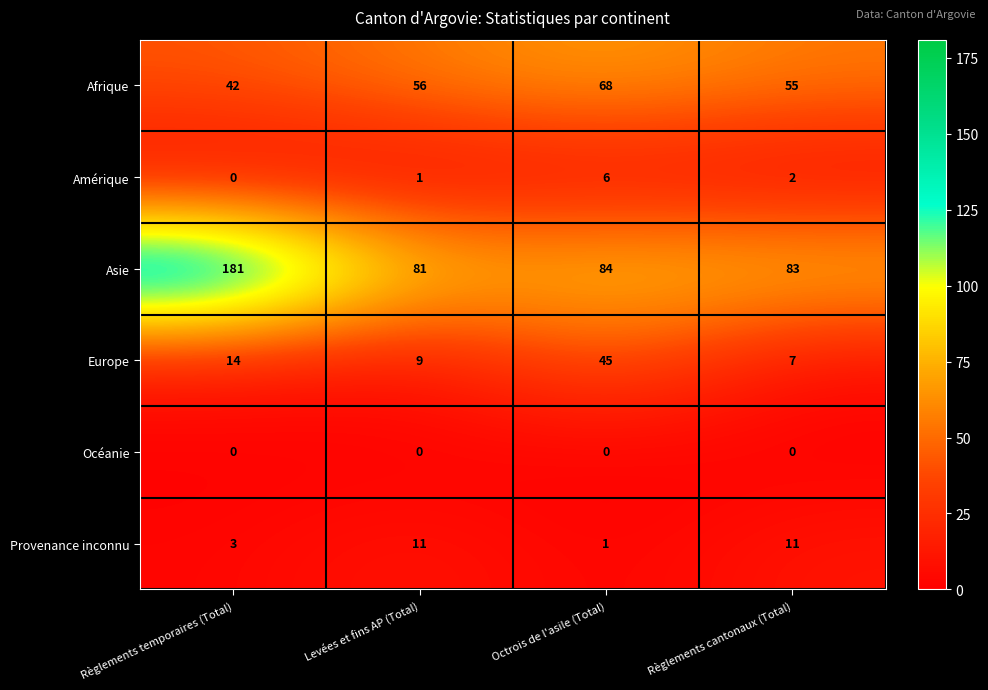

Which category has the highest value across all series?

Règlements temporaires (Total)